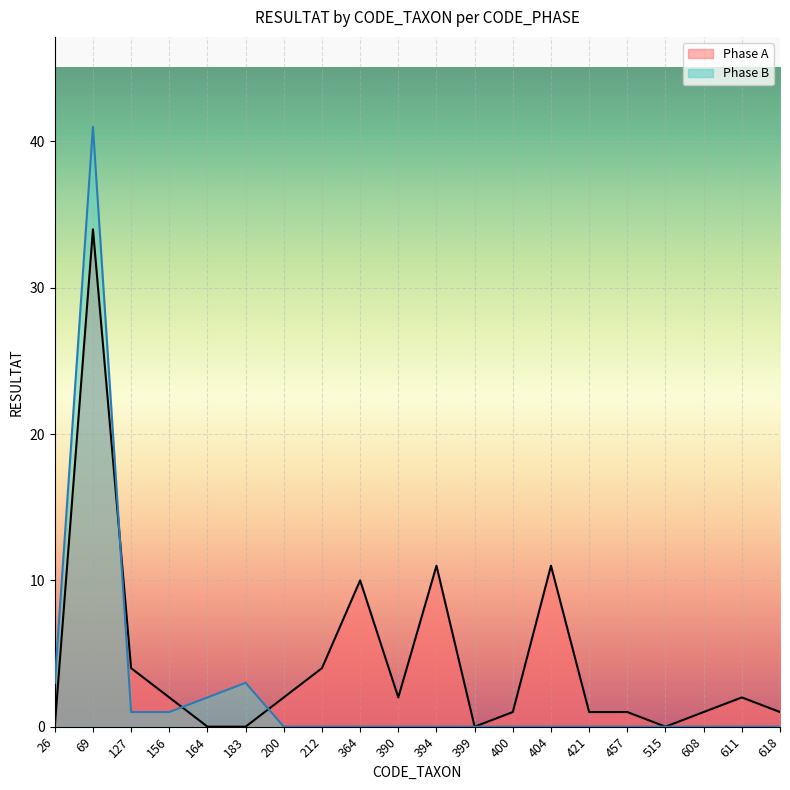

What is the total value across all series at 421?

1